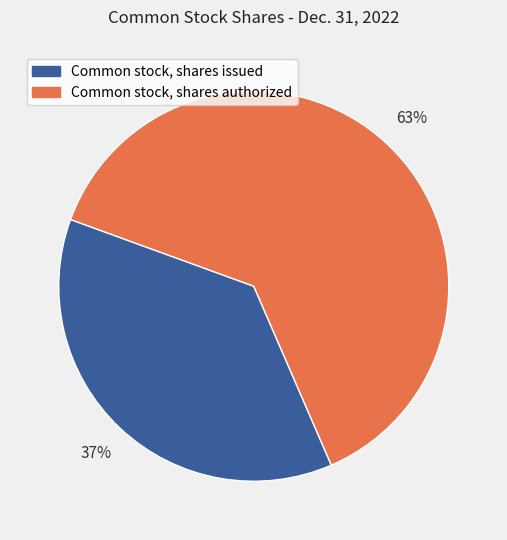

Do Common stock, shares issued and Common stock, shares authorized together represent more than half of the pie?

Yes